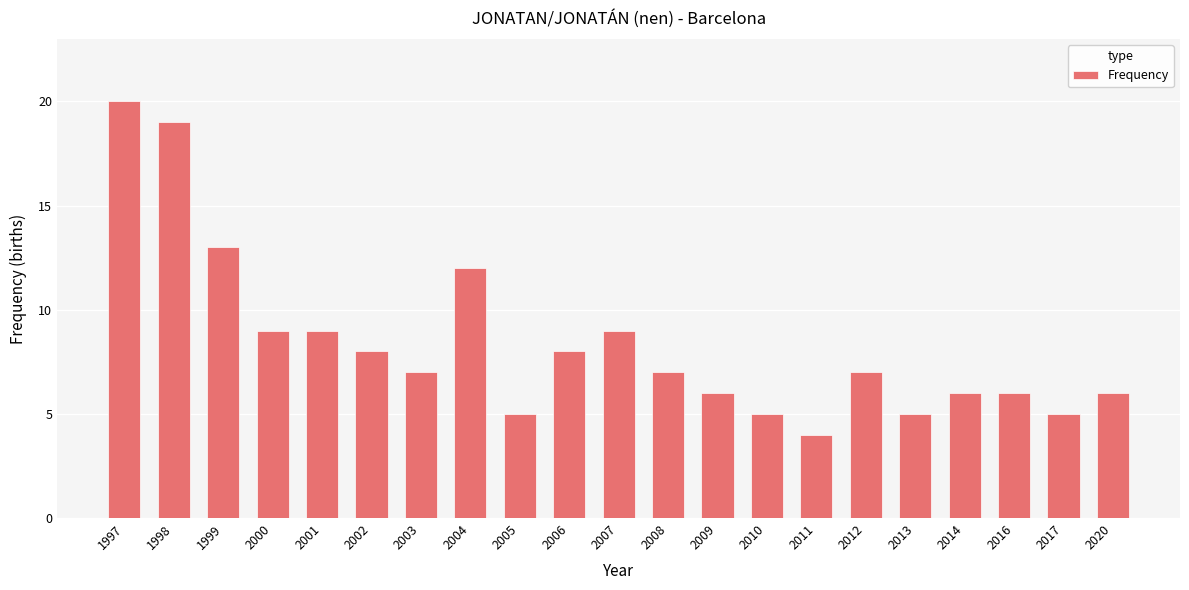

What is the change in value from 2008 to 2009?

-1